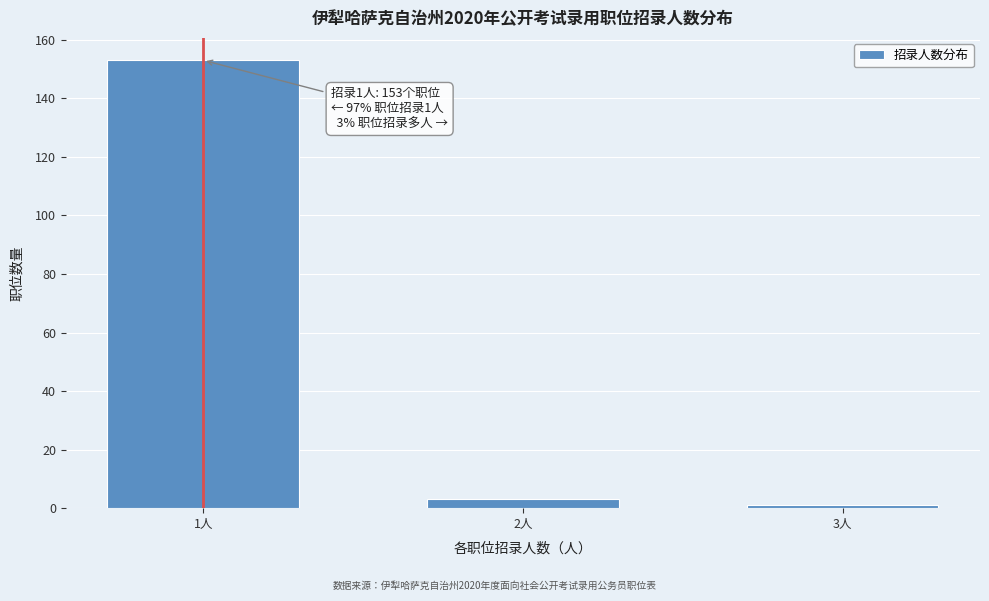

Reading right to left, what are all the values shown in this chart?

3人=1	2人=3	1人=153